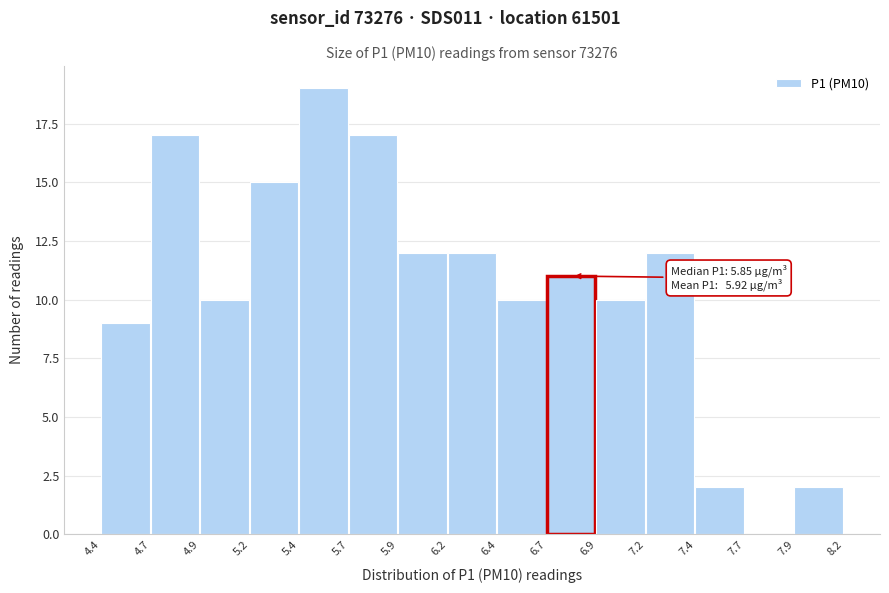

Reading right to left, extract all data points from this chart.

7.9=2	7.7=0	7.4=2	7.2=12	6.9=10	6.7=11	6.4=10	6.2=12	5.9=12	5.7=17	5.4=19	5.2=15	4.9=10	4.7=17	4.4=9